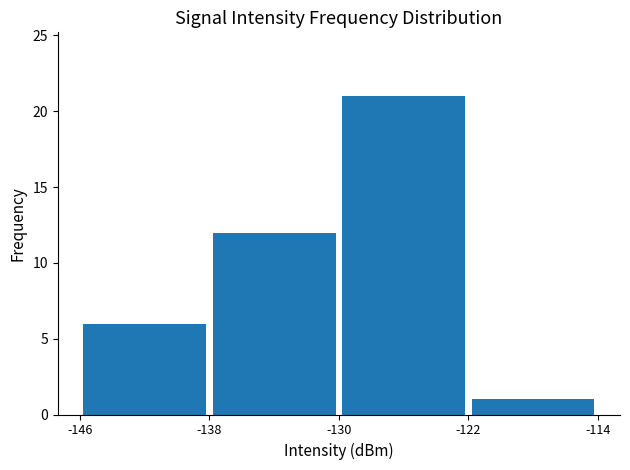

Are the bars horizontal?

No